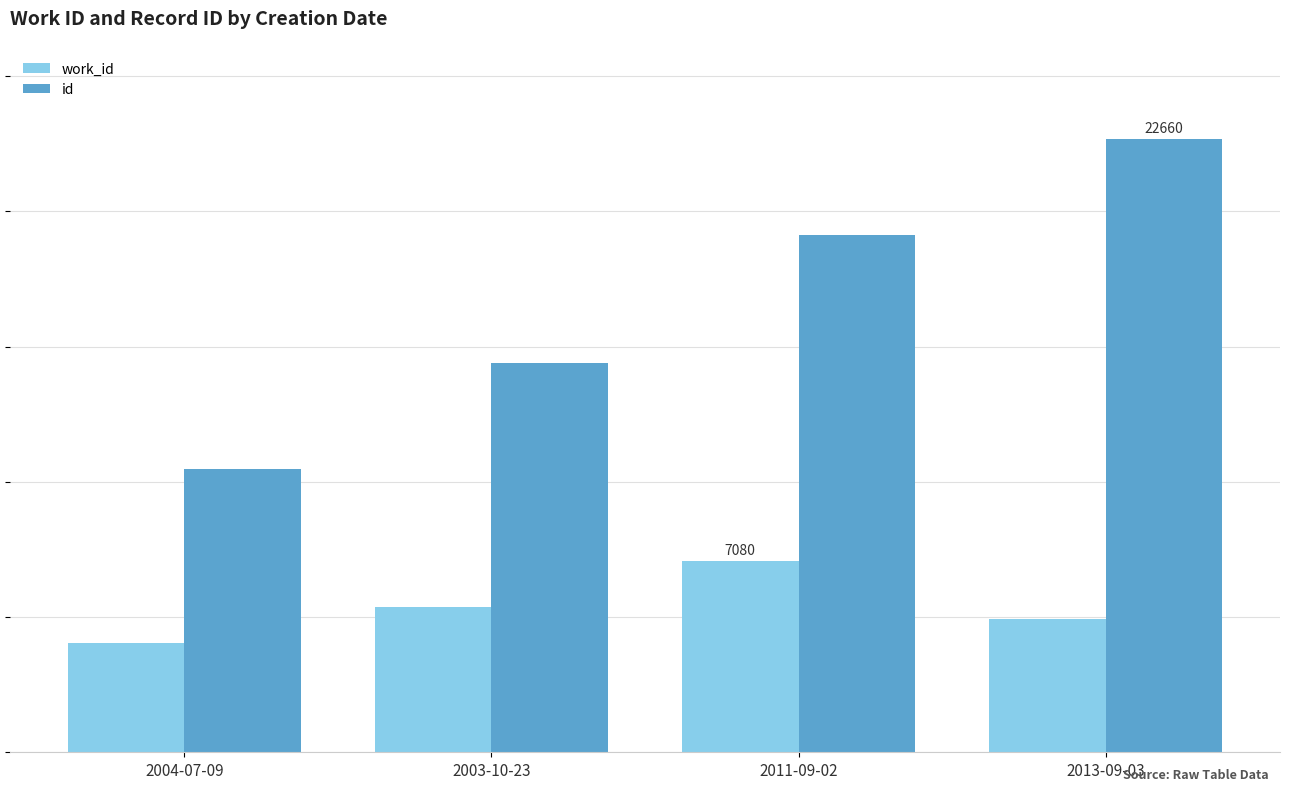

The work_id series shows 2433 at 2013-09-03. True or false?

False